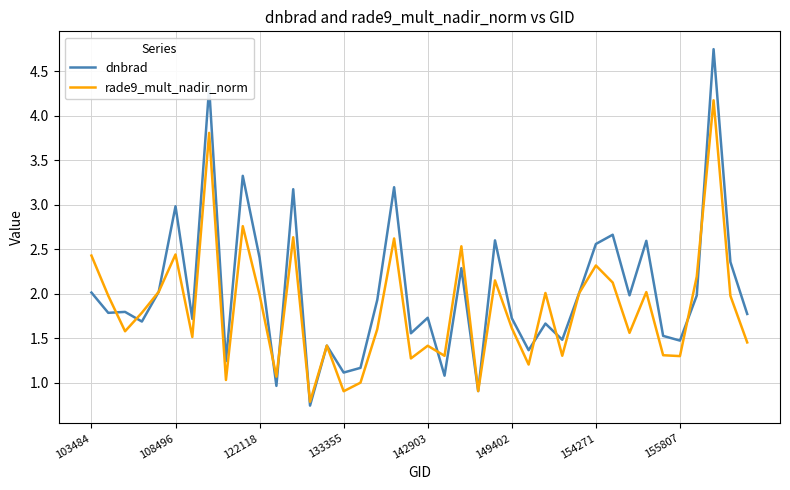

What is the highest value of the rade9_mult_nadir_norm series?

4.2